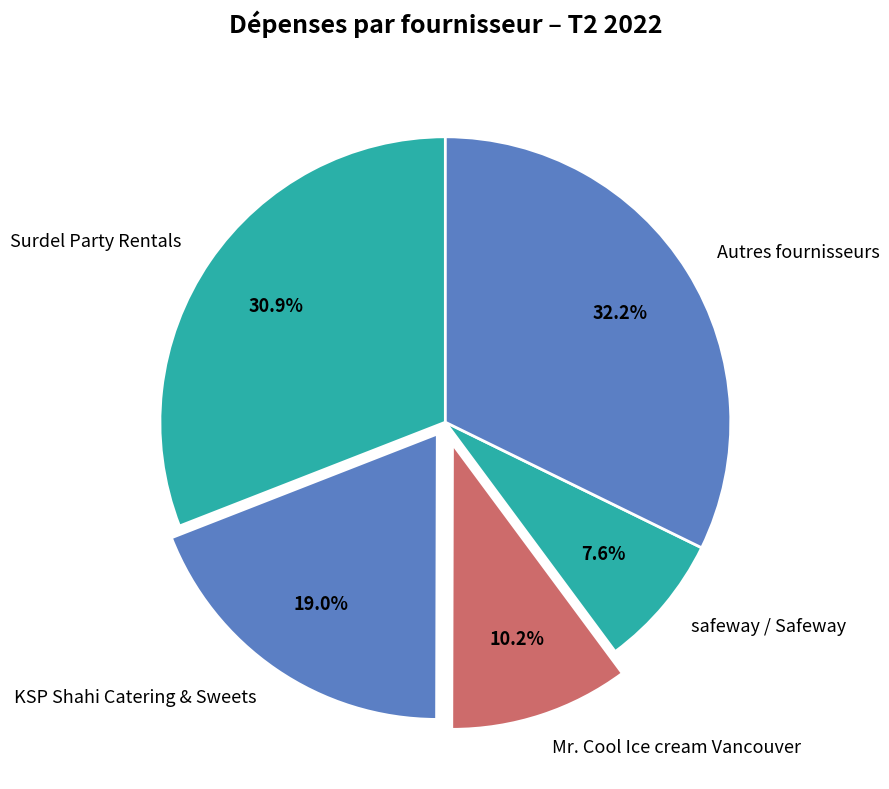

How many slices are in this pie chart?

5